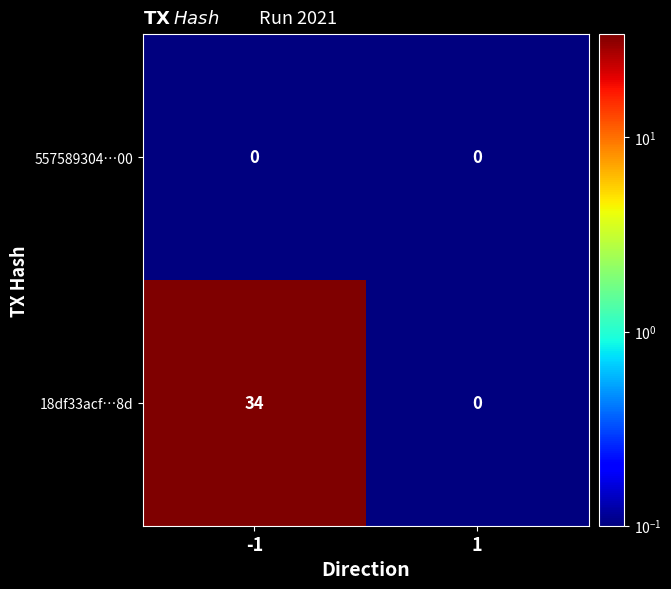

True or false: 18df33acf…8d has a value of 22 at 1.

False